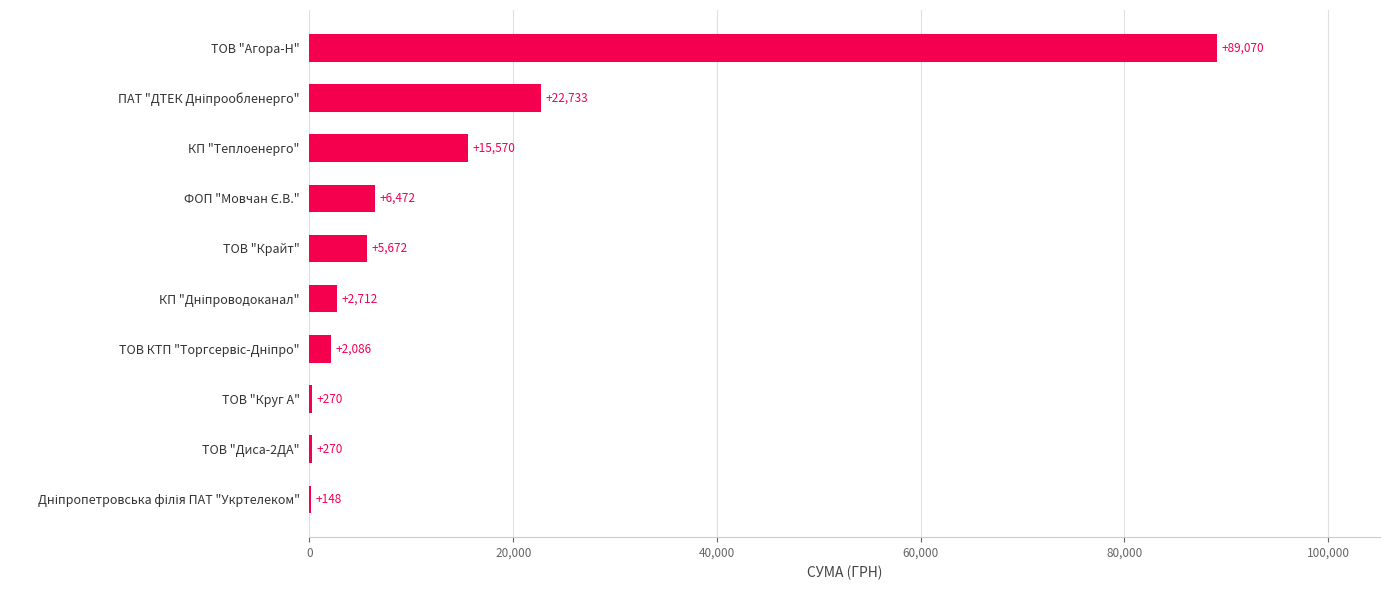

What is the maximum value shown in the chart?

89069.6